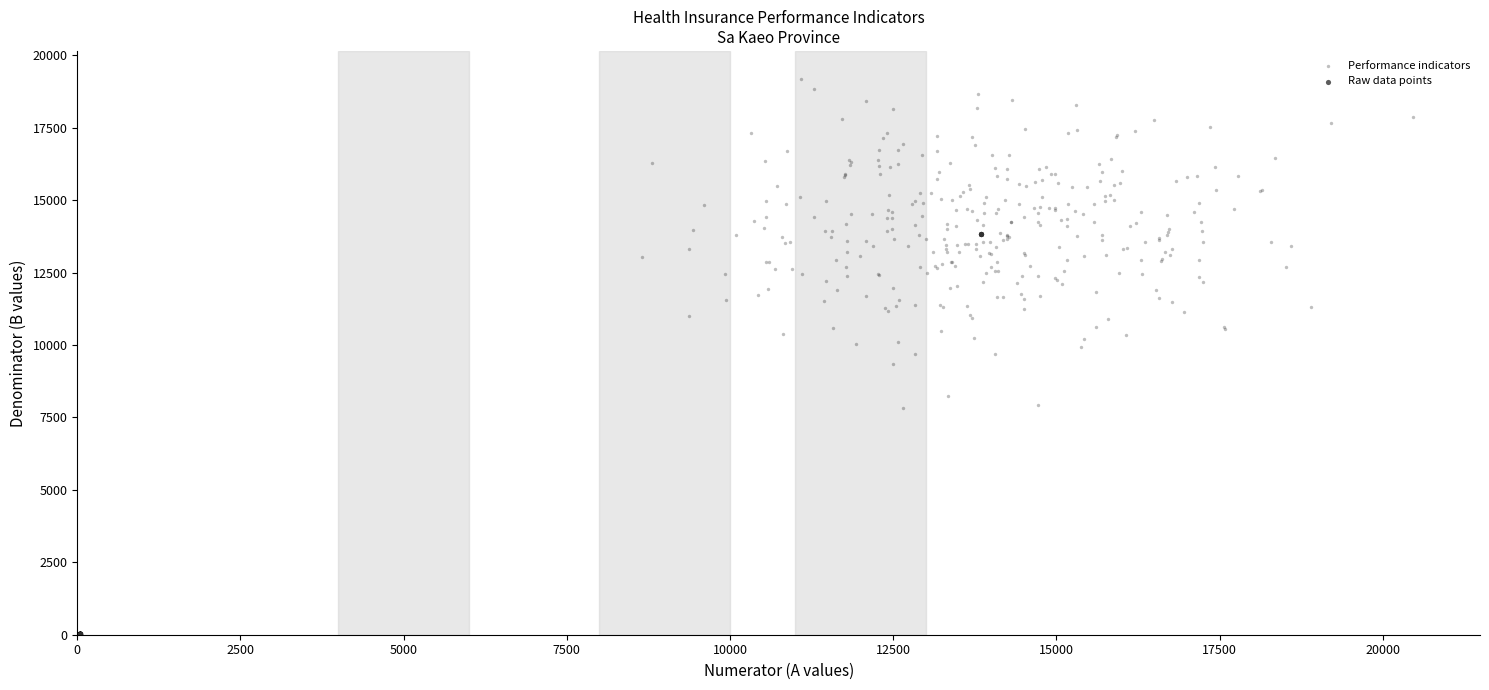

Which series contains the highest Y value?

Performance indicators